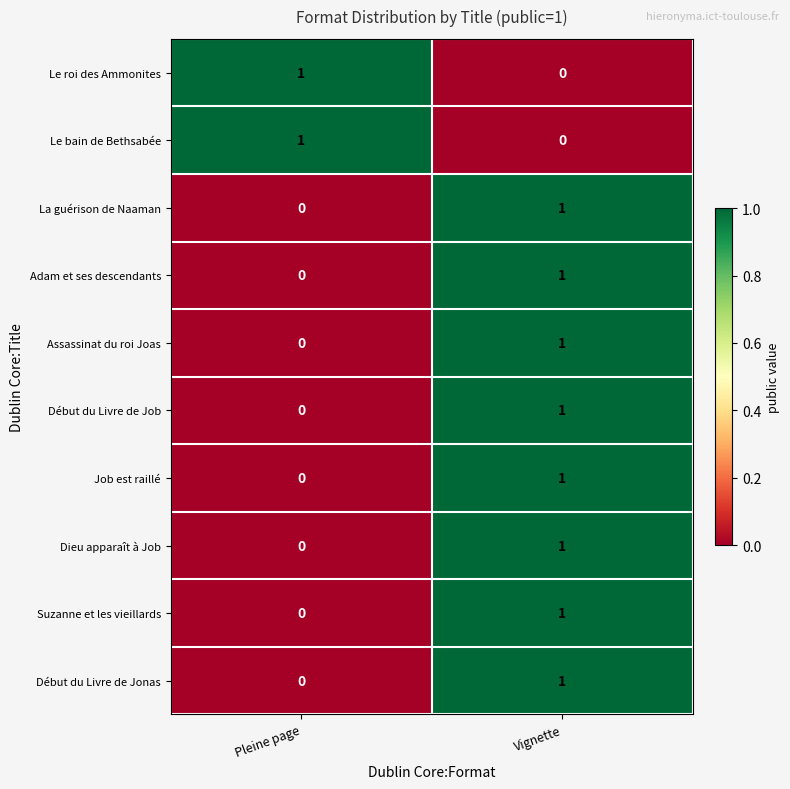

Where is Adam et ses descendants nearest to the value 0?

Pleine page